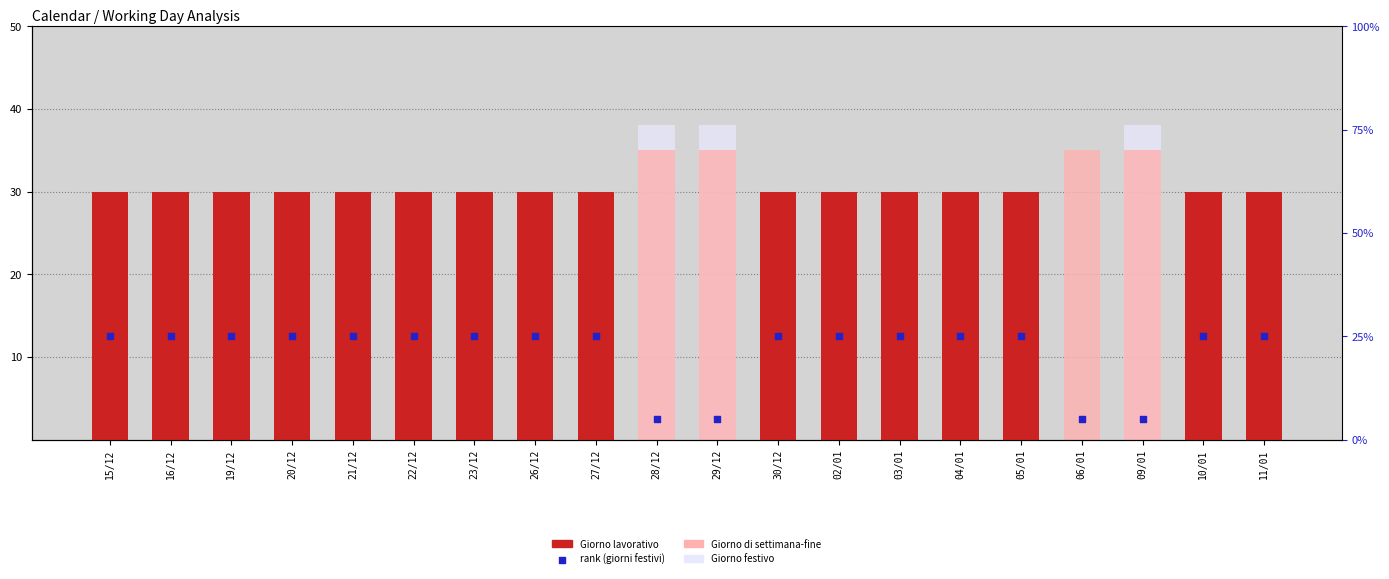

At which category is the sum across all series the highest?

28/12